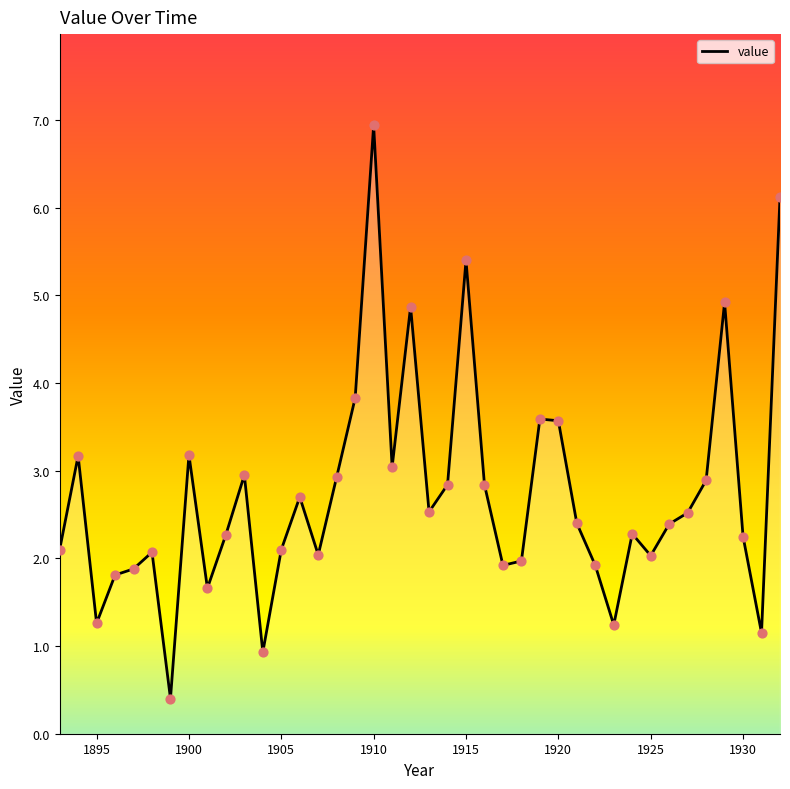

What is the change in value from 1902 to 1910?

+4.7